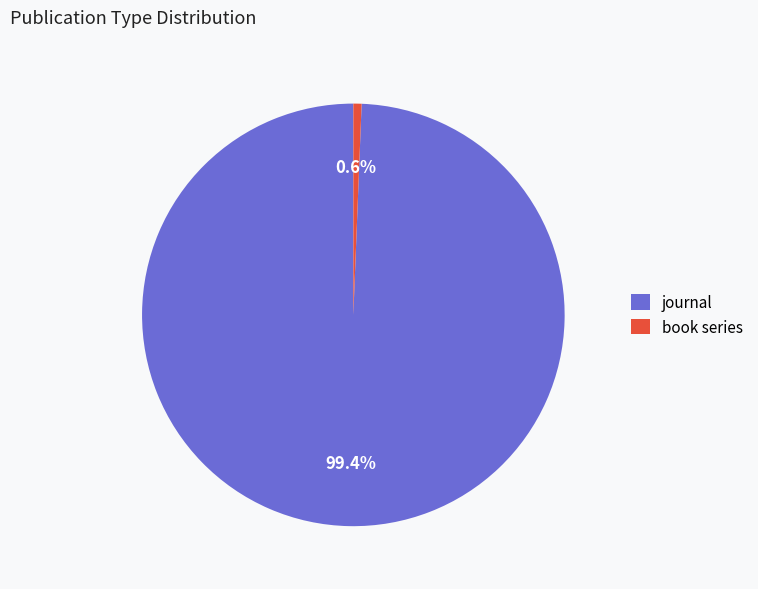

To the nearest percent, what percentage of the pie is journal?

99%